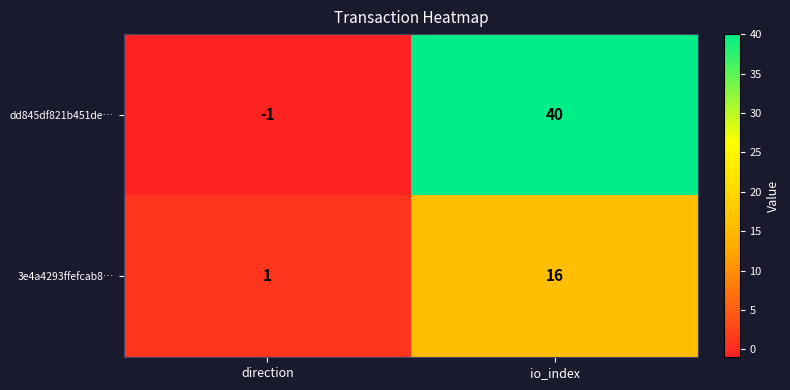

How many data points in dd845df821b451de… are less than 40?

1